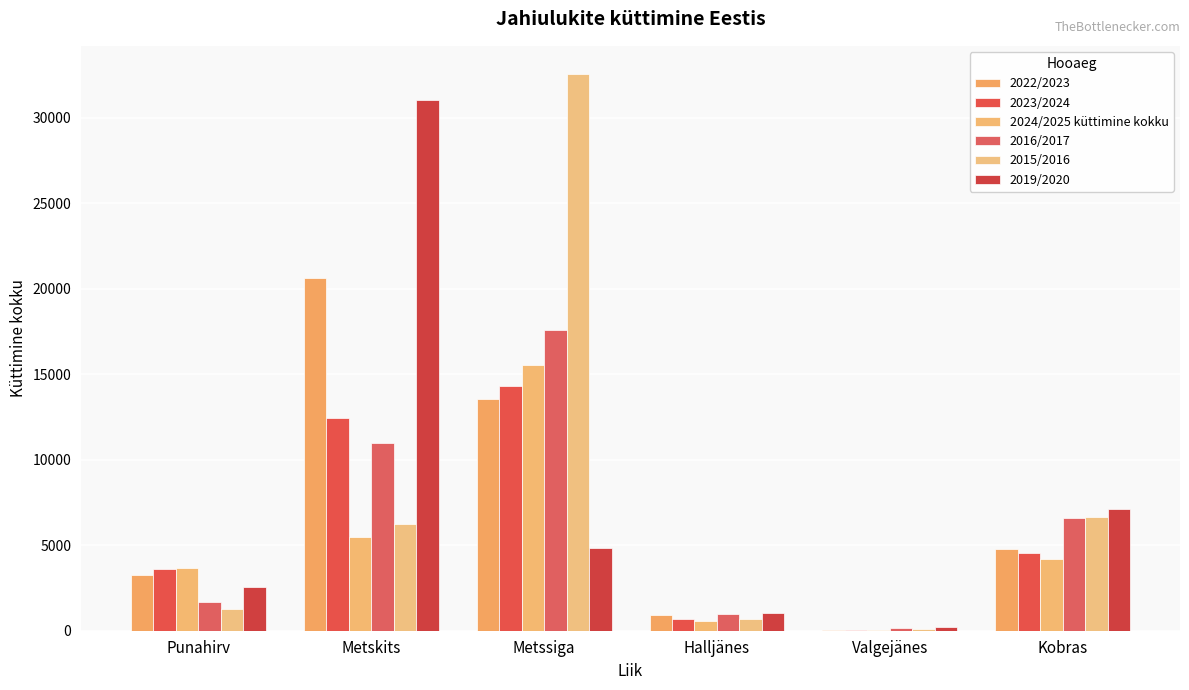

Reading right to left, list all the values displayed in this chart.

2022/2023: Kobras=4758	Valgejänes=71	Halljänes=947	Metssiga=13525	Metskits=20623	Punahirv=3270
2023/2024: Kobras=4573	Valgejänes=55	Halljänes=697	Metssiga=14293	Metskits=12443	Punahirv=3607
2024/2025 küttimine kokku: Kobras=4221	Valgejänes=47	Halljänes=590	Metssiga=15546	Metskits=5488	Punahirv=3645
2016/2017: Kobras=6610	Valgejänes=168	Halljänes=987	Metssiga=17610	Metskits=11000	Punahirv=1664
2015/2016: Kobras=6678	Valgejänes=111	Halljänes=690	Metssiga=32580	Metskits=6264	Punahirv=1252
2019/2020: Kobras=7127	Valgejänes=240	Halljänes=1063	Metssiga=4820	Metskits=31032	Punahirv=2543